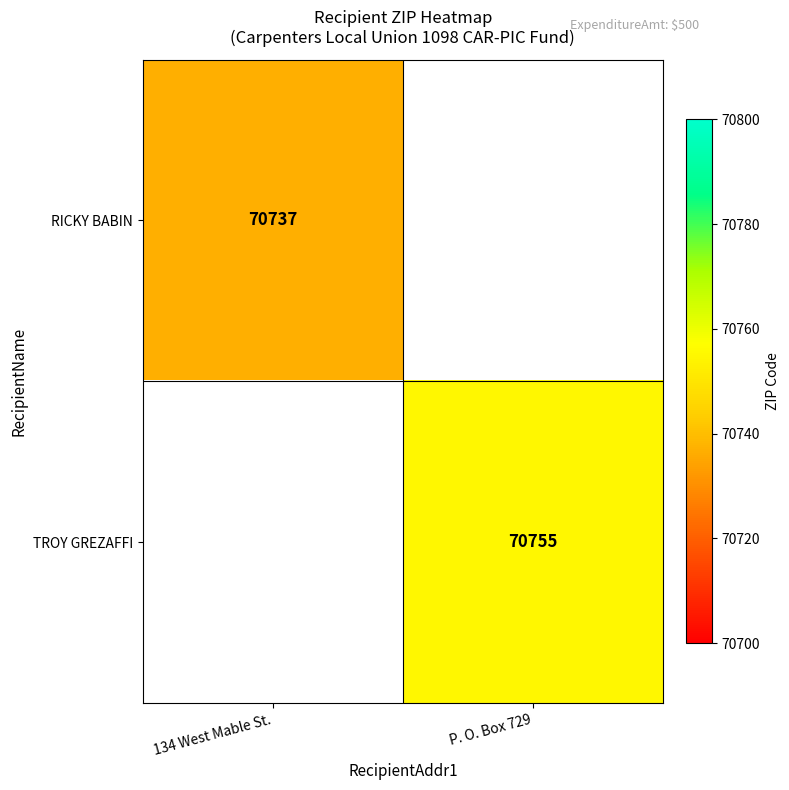

The TROY GREZAFFI series shows 70755 at P. O. Box 729. True or false?

True